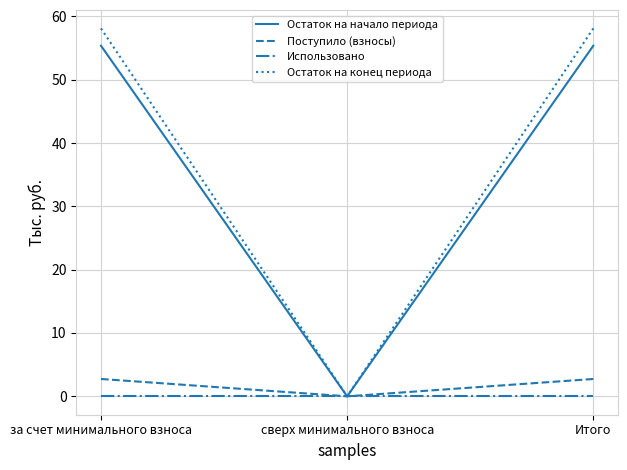

List the series in order of their peak value, highest first.

Остаток на конец периода, Остаток на начало периода, Поступило (взносы), Использовано